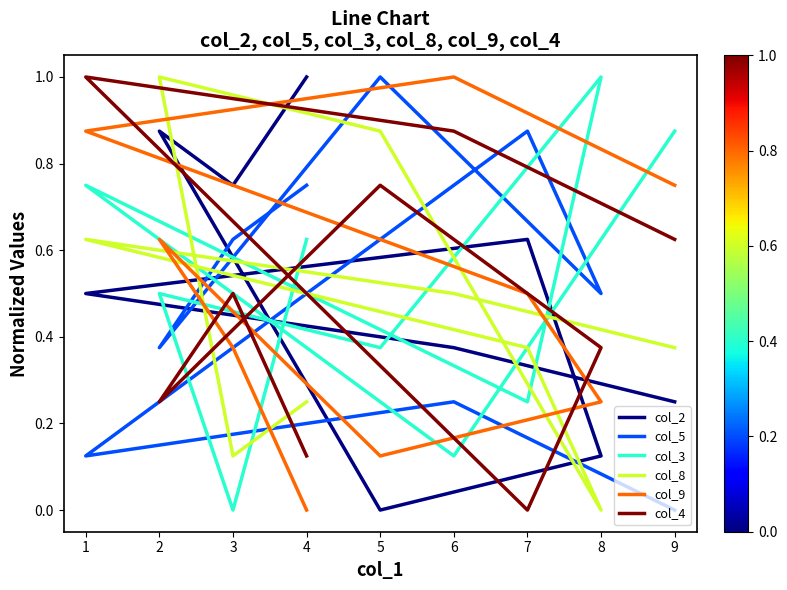

Does the chart display data point markers on the line(s)?

No